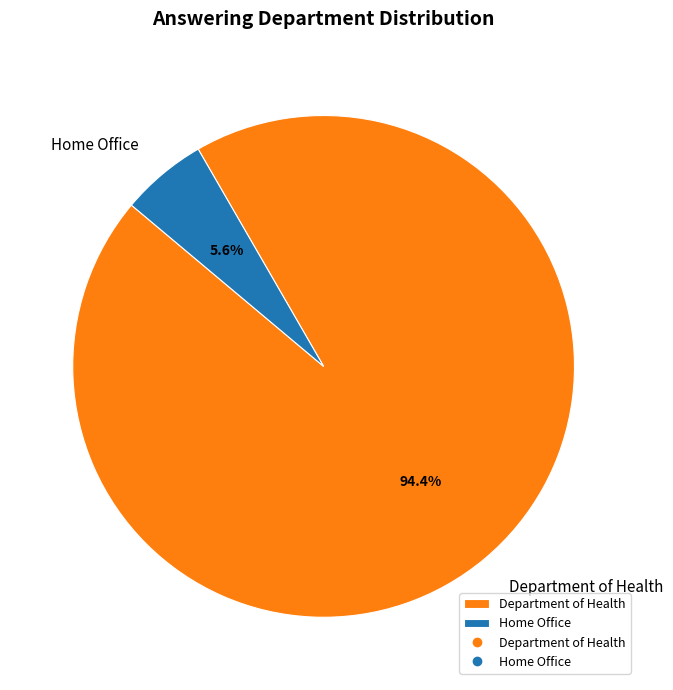

Is the sum of Department of Health and Home Office greater than half?

Yes